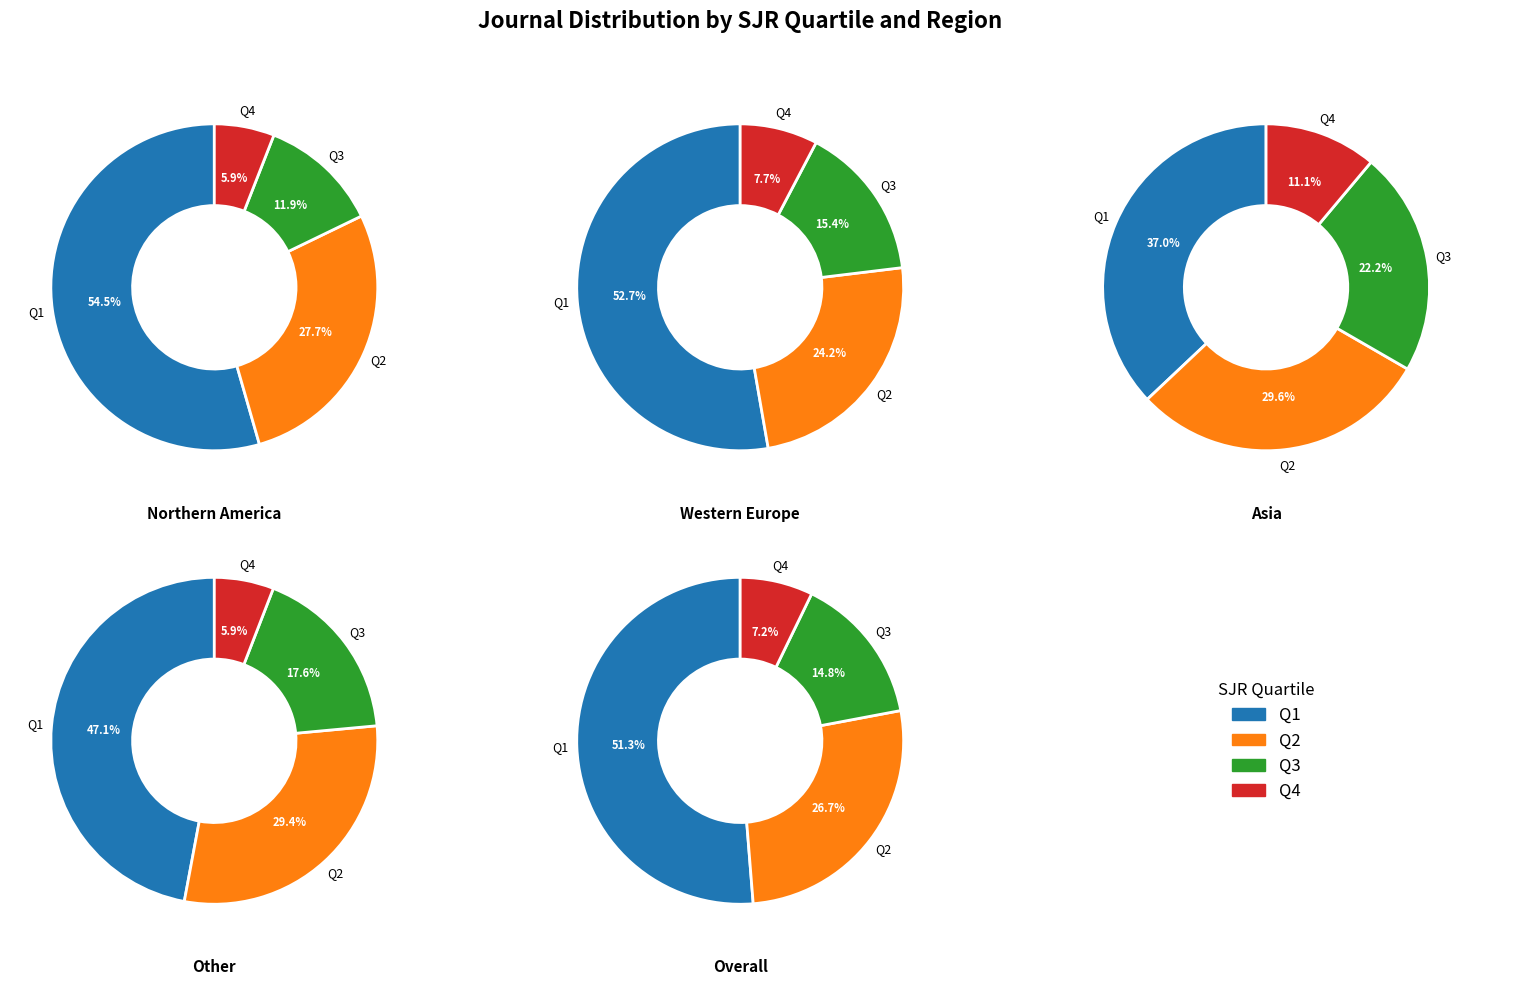

Which category accounts for the majority?

Q1